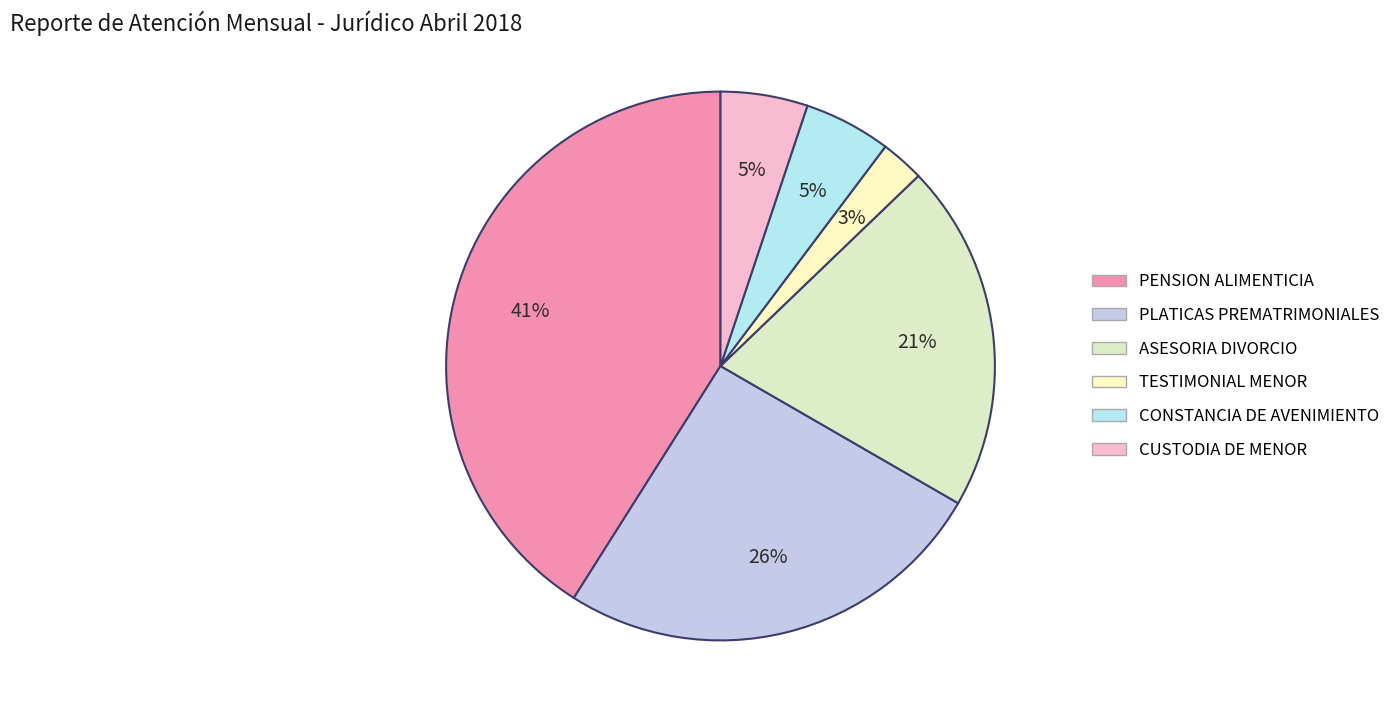

Does any single category account for the majority?

No